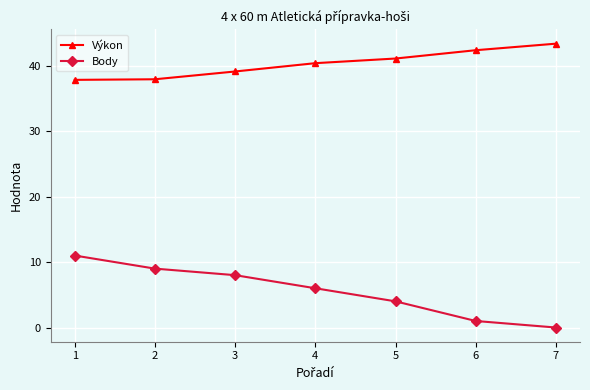

How many values in the Výkon series exceed 40?

4